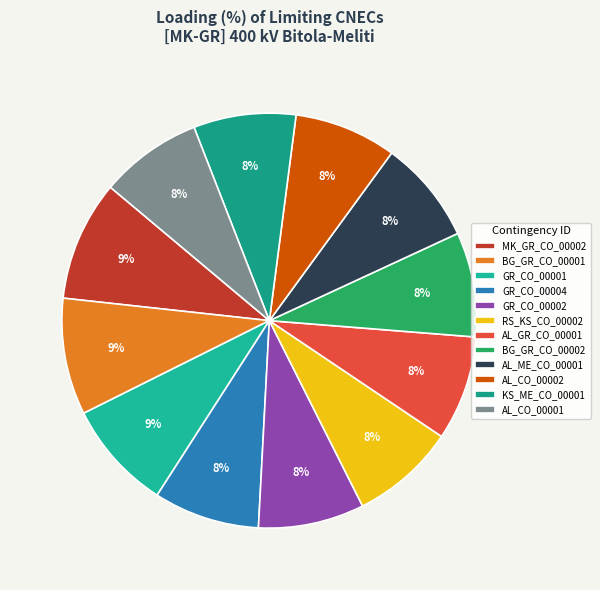

How many slices are in this pie chart?

12